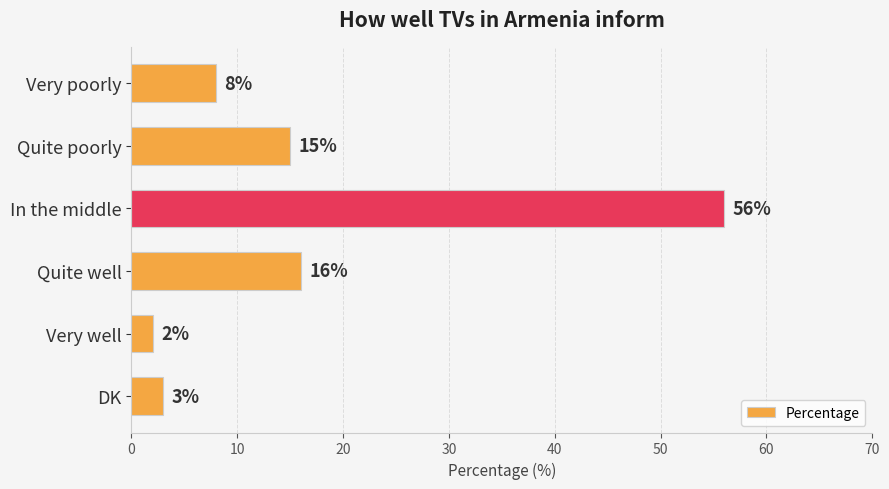

What is the ratio of the value at Quite well to the value at Very poorly?

2.0